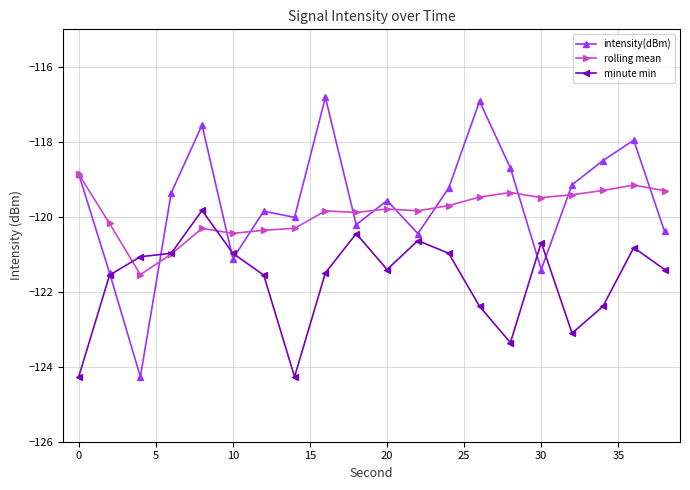

Which series has the widest spread of values?

intensity(dBm)